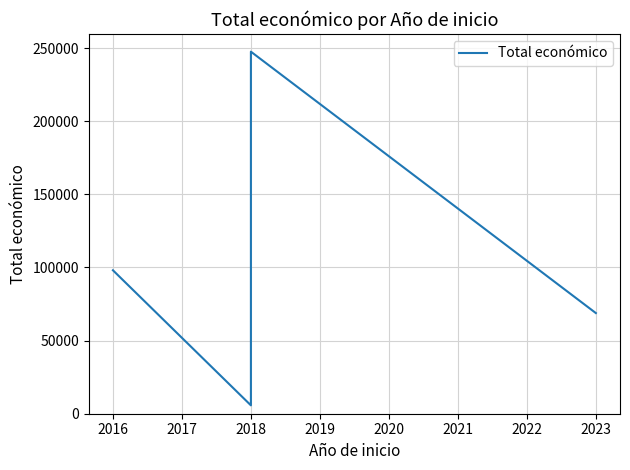

How many lines are shown in the chart?

1